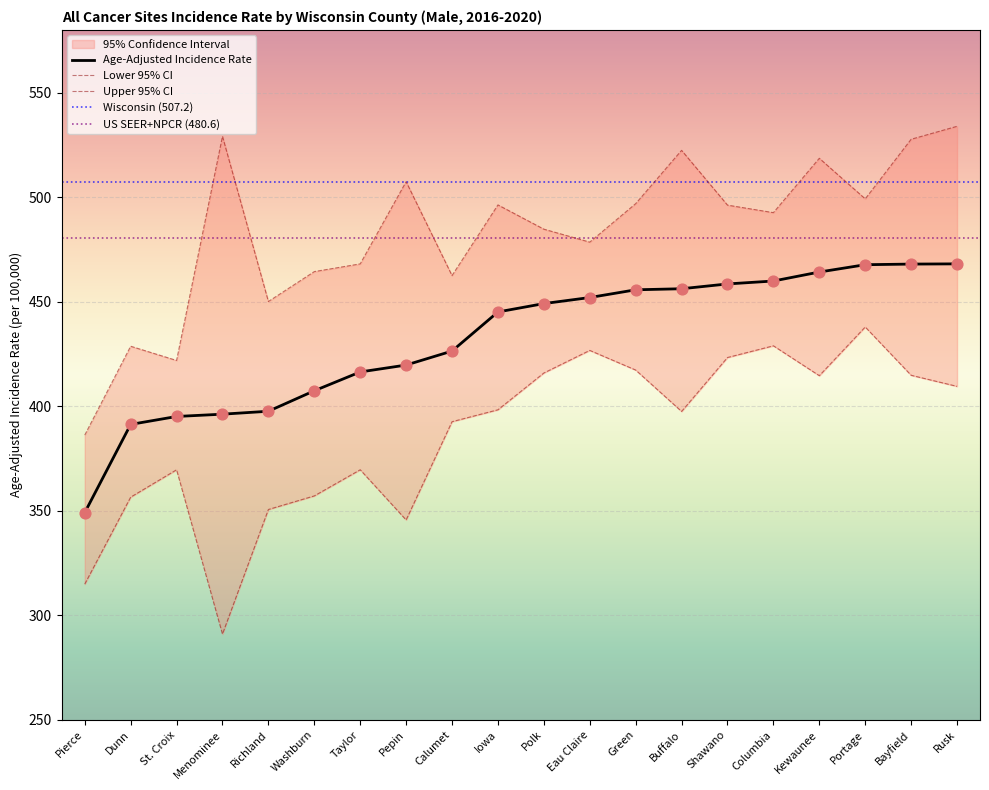

At which category is the sum across all series the highest?

Rusk